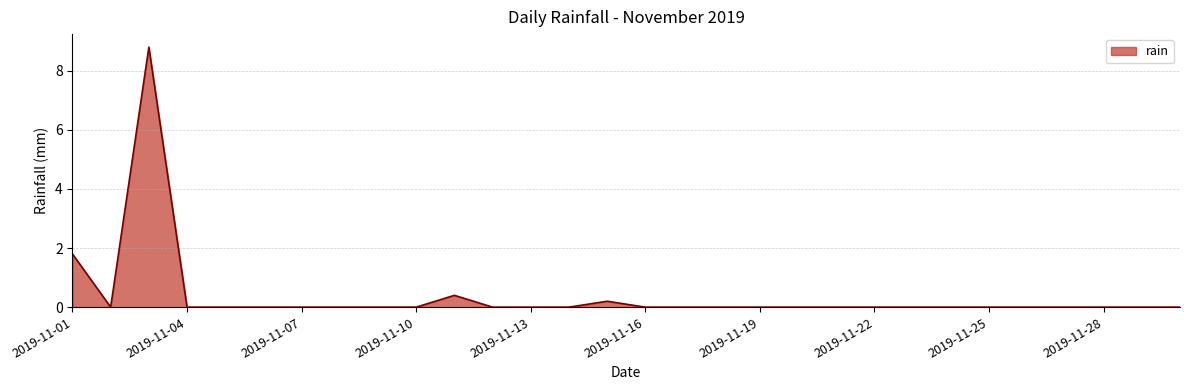

What is the difference between the maximum and minimum values?

8.8